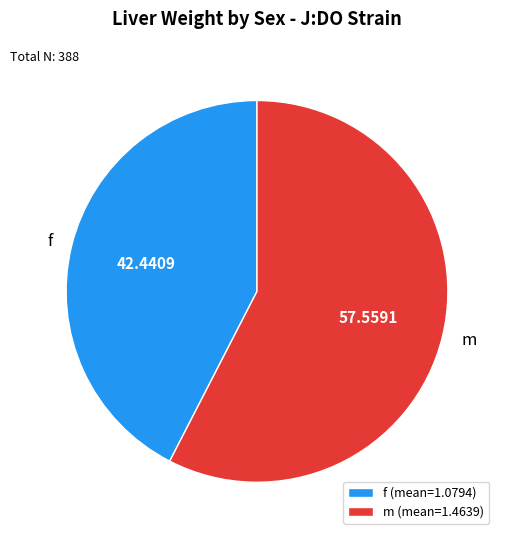

Rank the categories by value from highest to lowest.

m, f